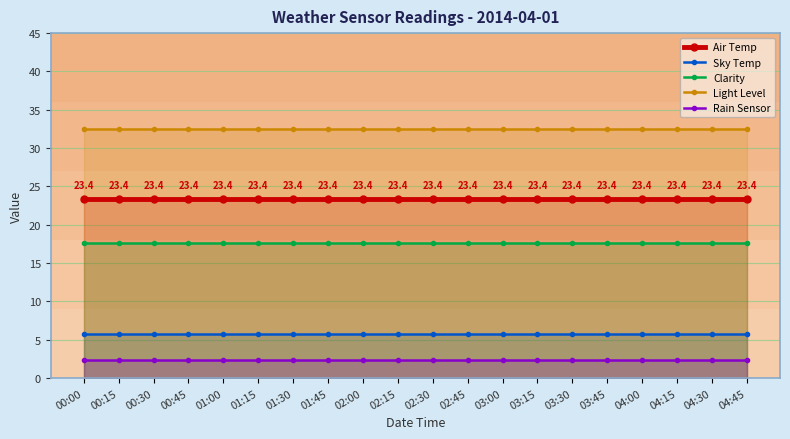

Reading left to right, extract all data points from this chart.

Air Temp: 00:00=23.4	00:15=23.4	00:30=23.4	00:45=23.4	01:00=23.4	01:15=23.4	01:30=23.4	01:45=23.4	02:00=23.4	02:15=23.4	02:30=23.4	02:45=23.4	03:00=23.4	03:15=23.4	03:30=23.4	03:45=23.4	04:00=23.4	04:15=23.4	04:30=23.4	04:45=23.4
Sky Temp: 00:00=5.8	00:15=5.8	00:30=5.8	00:45=5.8	01:00=5.8	01:15=5.8	01:30=5.8	01:45=5.8	02:00=5.8	02:15=5.8	02:30=5.8	02:45=5.8	03:00=5.8	03:15=5.8	03:30=5.8	03:45=5.8	04:00=5.8	04:15=5.8	04:30=5.8	04:45=5.8
Clarity: 00:00=17.6	00:15=17.6	00:30=17.6	00:45=17.6	01:00=17.6	01:15=17.6	01:30=17.6	01:45=17.6	02:00=17.6	02:15=17.6	02:30=17.6	02:45=17.6	03:00=17.6	03:15=17.6	03:30=17.6	03:45=17.6	04:00=17.6	04:15=17.6	04:30=17.6	04:45=17.6
Light Level: 00:00=32.5	00:15=32.5	00:30=32.5	00:45=32.5	01:00=32.5	01:15=32.5	01:30=32.5	01:45=32.5	02:00=32.5	02:15=32.5	02:30=32.5	02:45=32.5	03:00=32.5	03:15=32.5	03:30=32.5	03:45=32.5	04:00=32.5	04:15=32.5	04:30=32.5	04:45=32.5
Rain Sensor: 00:00=2.3	00:15=2.3	00:30=2.3	00:45=2.3	01:00=2.3	01:15=2.3	01:30=2.3	01:45=2.3	02:00=2.3	02:15=2.3	02:30=2.3	02:45=2.3	03:00=2.3	03:15=2.3	03:30=2.3	03:45=2.3	04:00=2.3	04:15=2.3	04:30=2.3	04:45=2.3